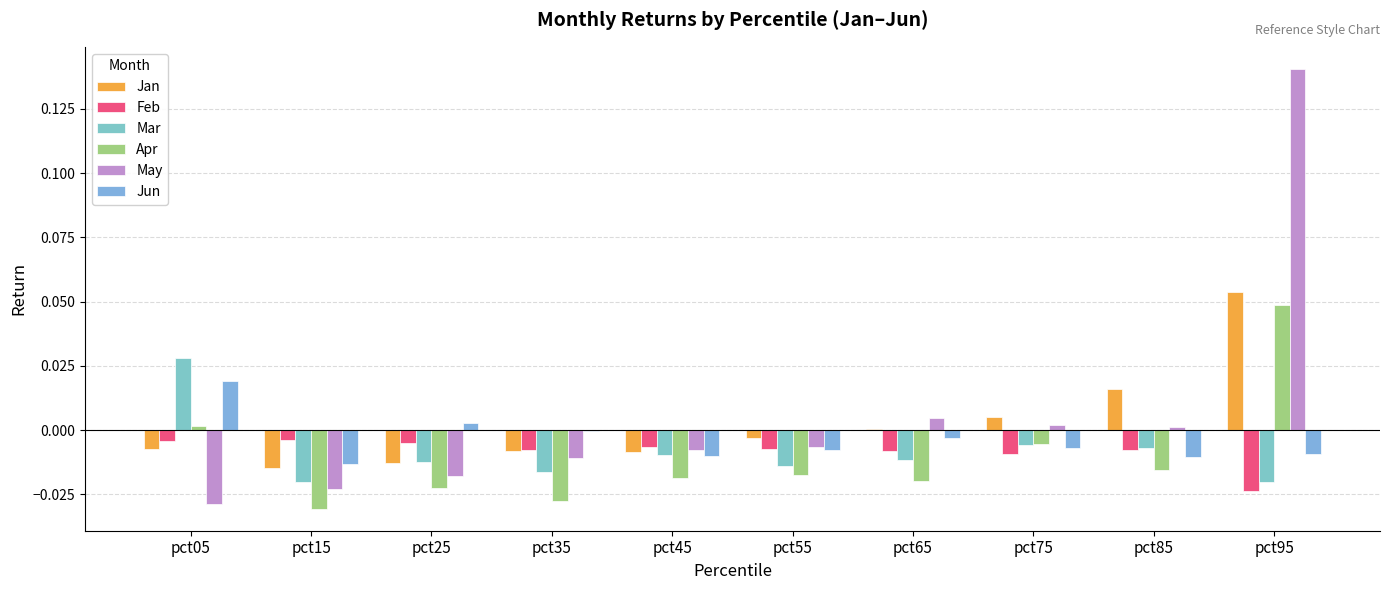

Which category has the highest value across all series?

pct95